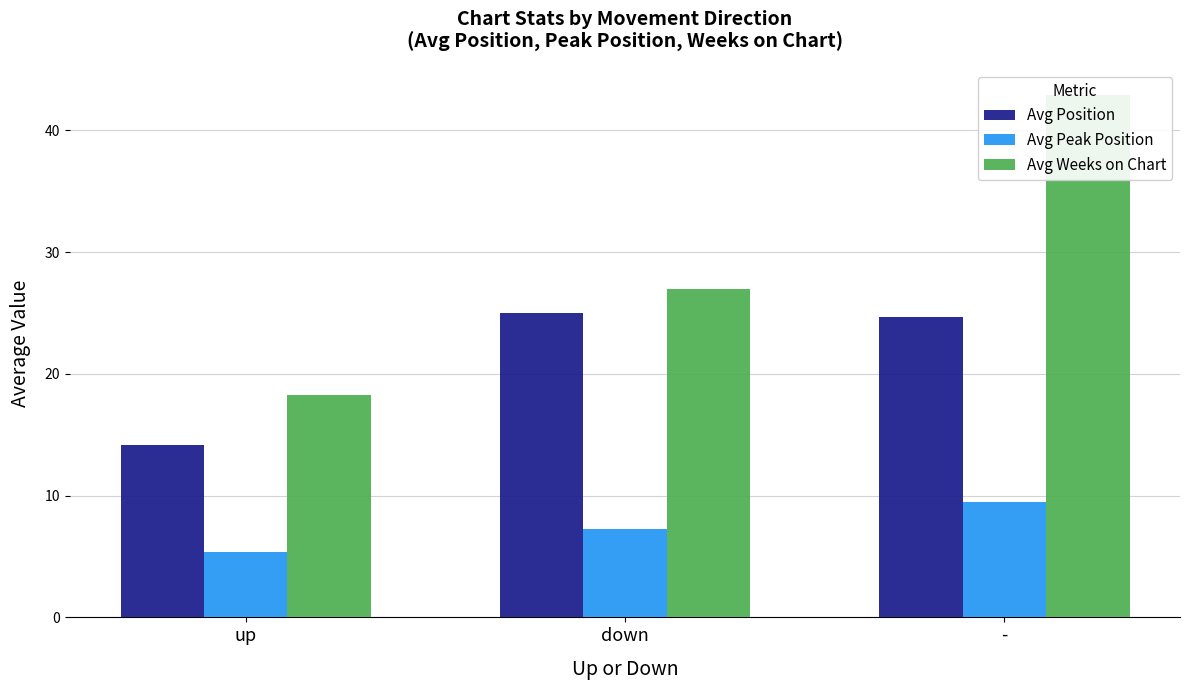

What is the difference between the highest and lowest values at up?

12.9